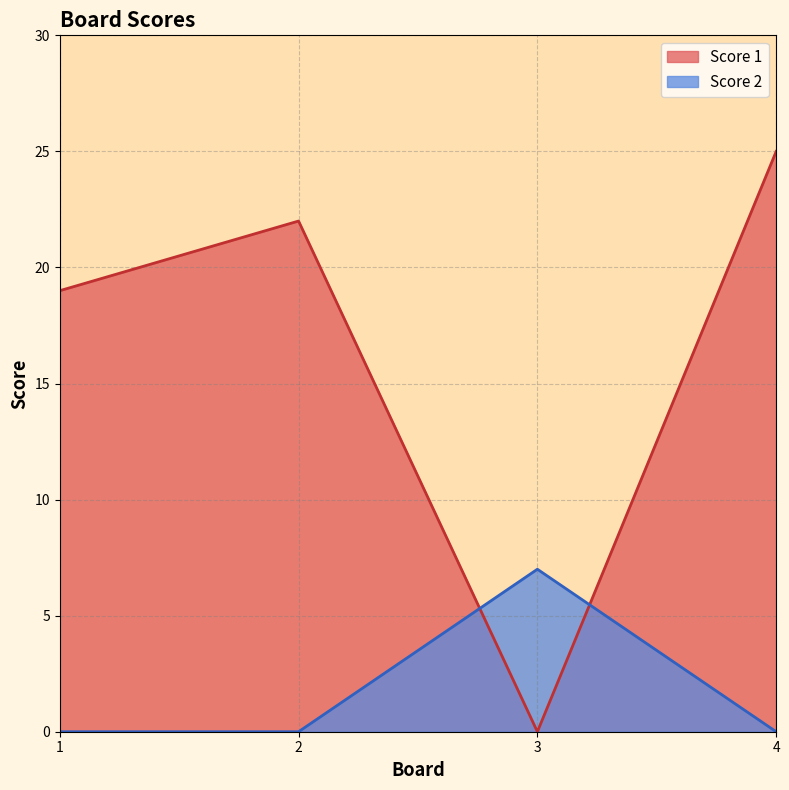

Which series changed the most between 2 and 4?

Score 1